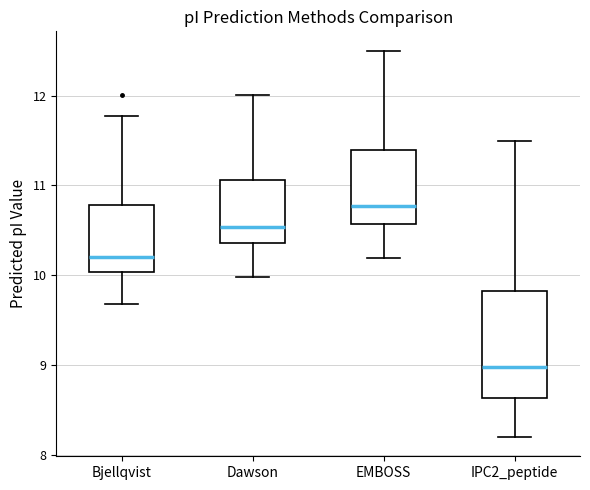

Which box is the tallest, from its lower edge to its upper edge?

IPC2_peptide